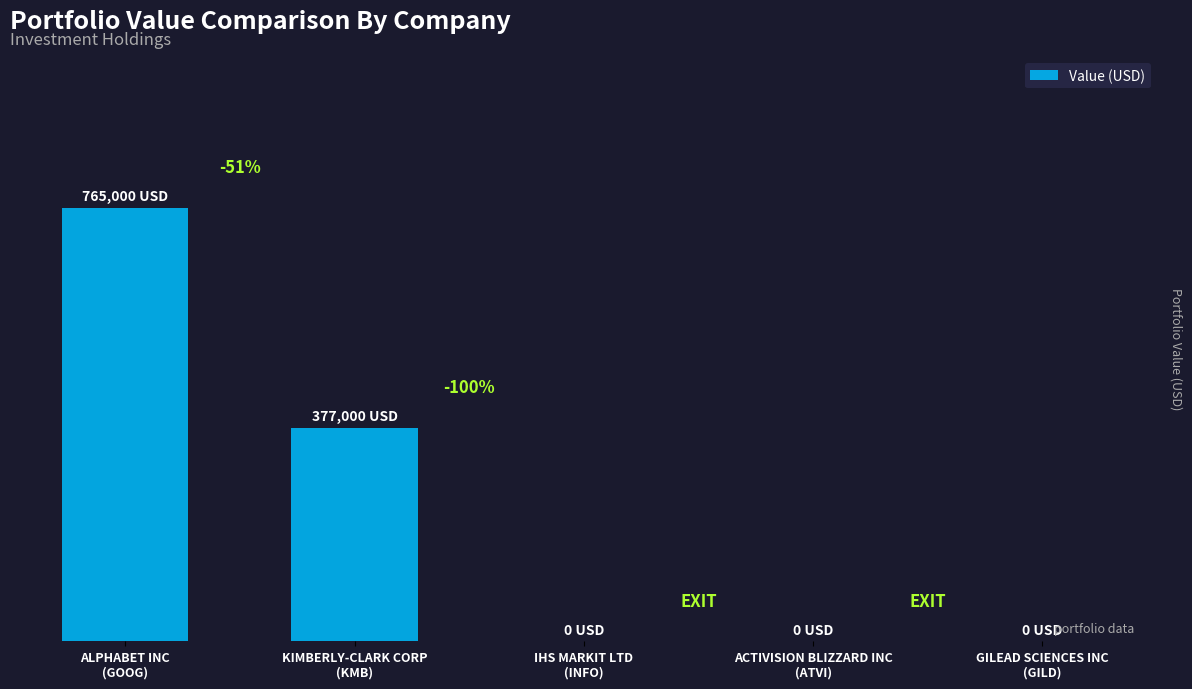

At which category does the chart reach its peak across all series?

ALPHABET INC
(GOOG)